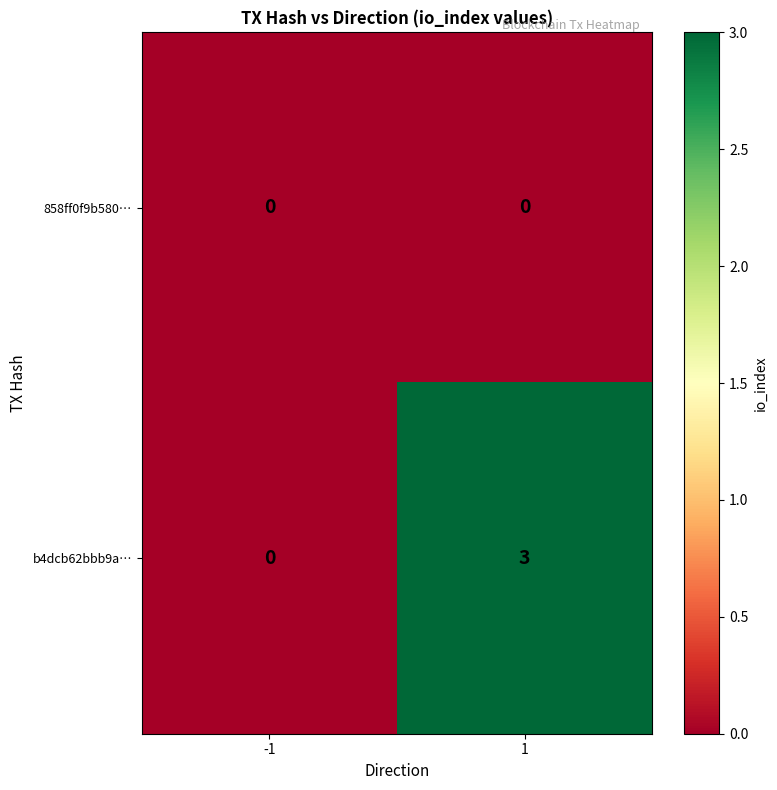

What is the total value across all series at 1?

3